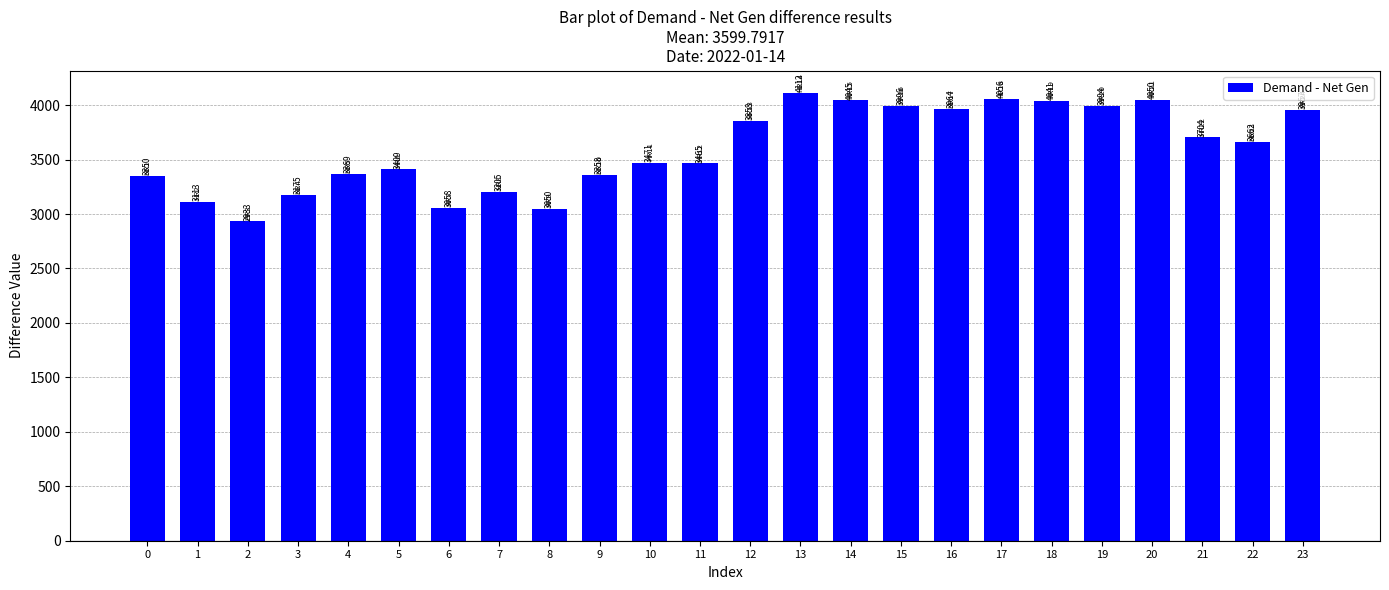

What value does the data have at 19, to the nearest 100?

4000